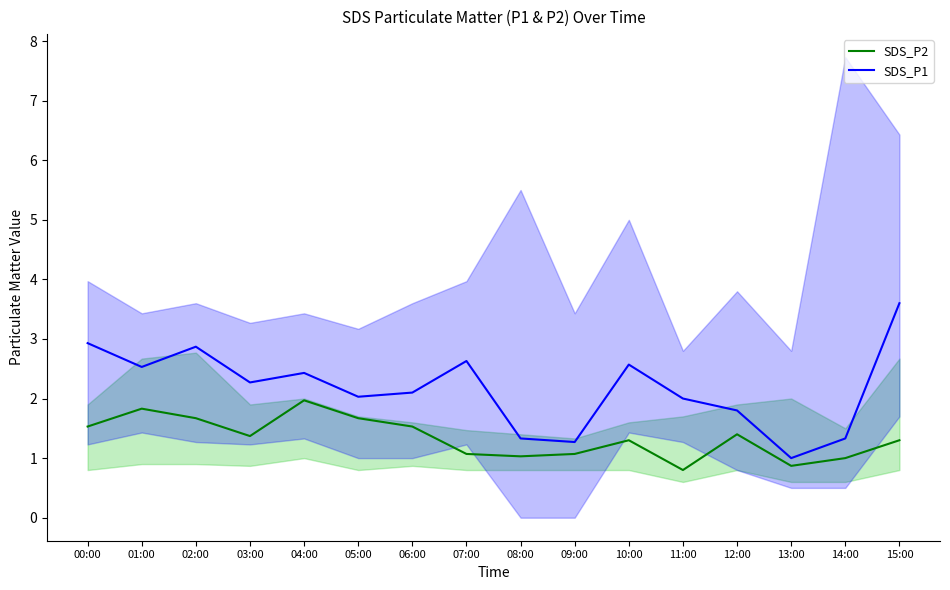

At which label does SDS_P2 reach its minimum?

11:00